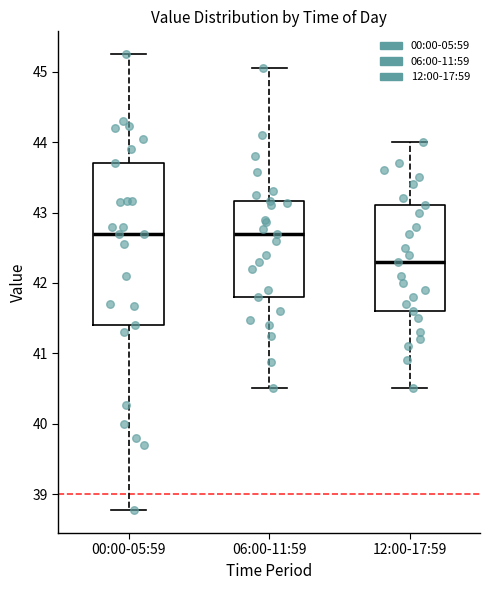

Reading left to right, read every box against the y-axis: the position of its median line, the range the box covers, and the ends of its whiskers. The values are not printed on the chart, so give them approximately, as read against the axis.

00:00-05:59: median 42.7, box 41.4 to 43.7, whiskers 38.8 to 45.3
06:00-11:59: median 42.7, box 41.8 to 43.2, whiskers 40.5 to 45.1
12:00-17:59: median 42.3, box 41.6 to 43.1, whiskers 40.5 to 44.0